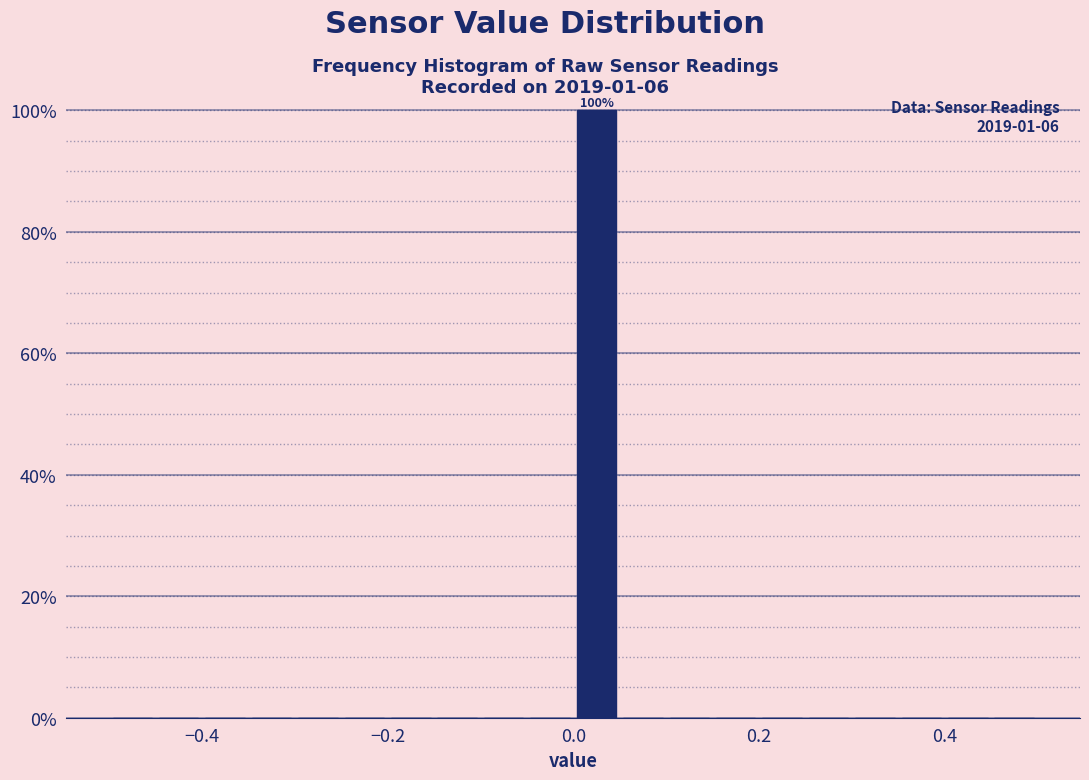

Read against the x-axis, roughly where is the centre of the tallest bar?

0.02